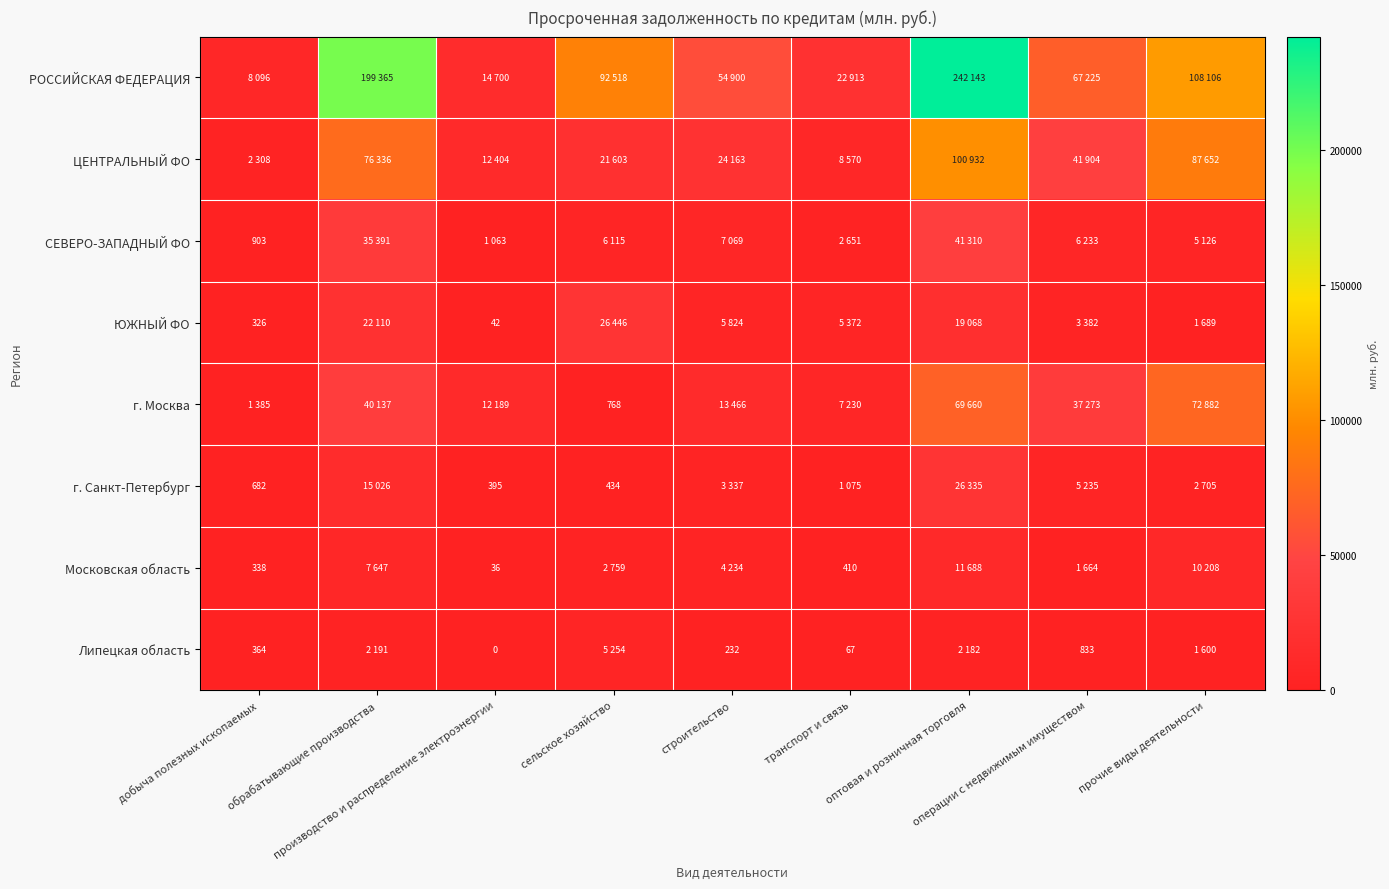

The Московская область series shows 4234 at строительство. True or false?

True